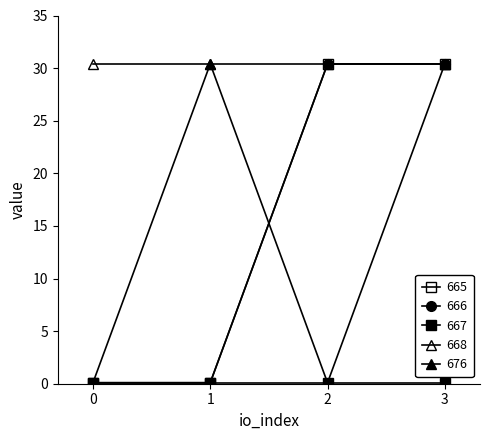

Does the chart have visible grid lines?

No